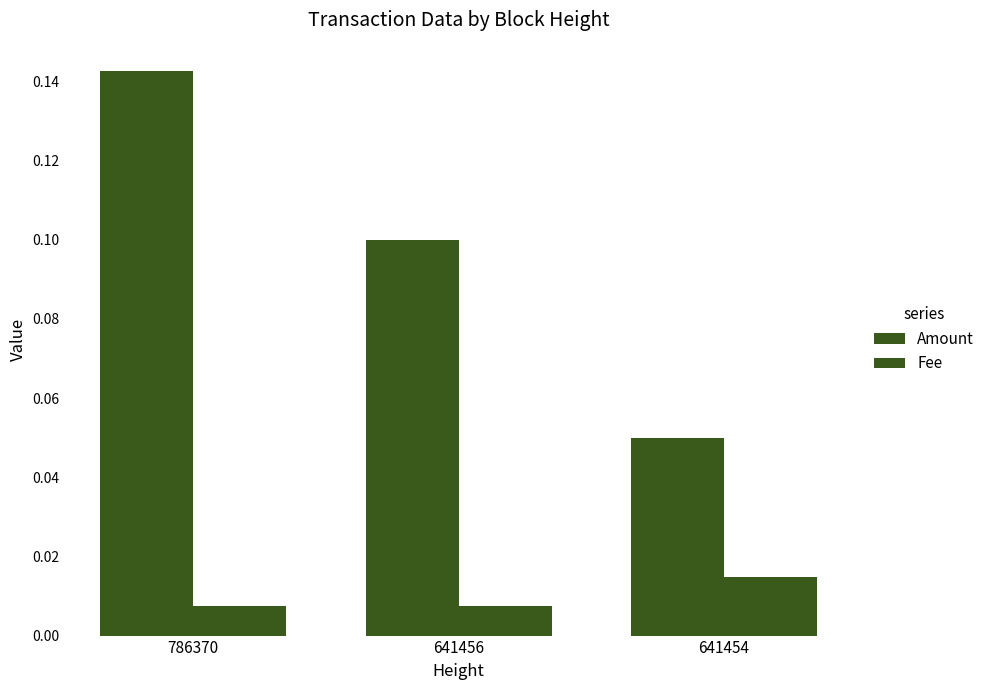

What is the total value across all series at 786370?

0.1